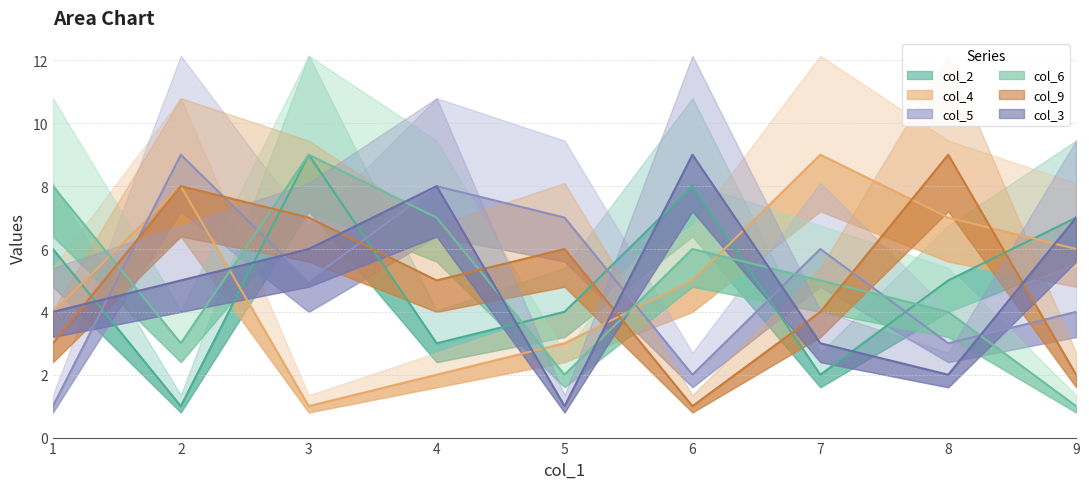

Reading left to right, what are all the values shown in this chart?

col_2: 5=4	7=2	8=5	6=8	1=6	3=9	4=3	9=7	2=1
col_4: 5=3	7=9	8=7	6=5	1=4	3=1	4=2	9=6	2=8
col_5: 5=7	7=6	8=3	6=2	1=1	3=5	4=8	9=4	2=9
col_6: 5=2	7=5	8=4	6=6	1=8	3=9	4=7	9=1	2=3
col_9: 5=6	7=4	8=9	6=1	1=3	3=7	4=5	9=2	2=8
col_3: 5=1	7=3	8=2	6=9	1=4	3=6	4=8	9=7	2=5